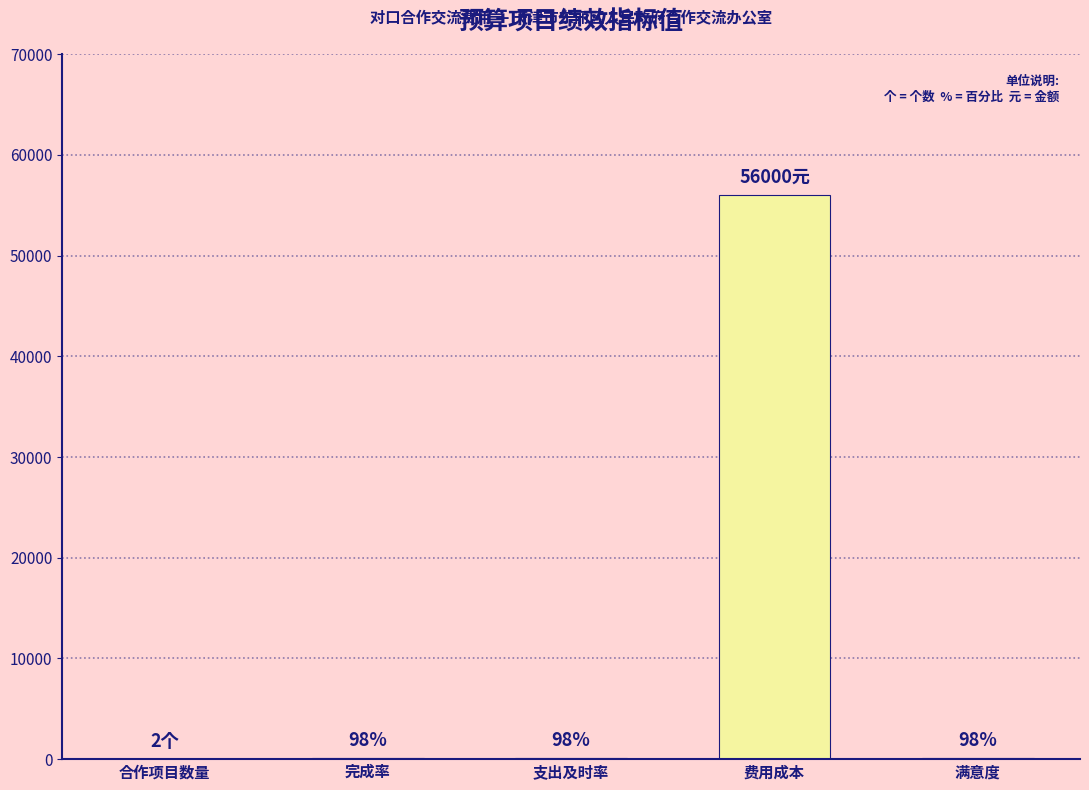

What is the maximum value shown in the chart?

56000